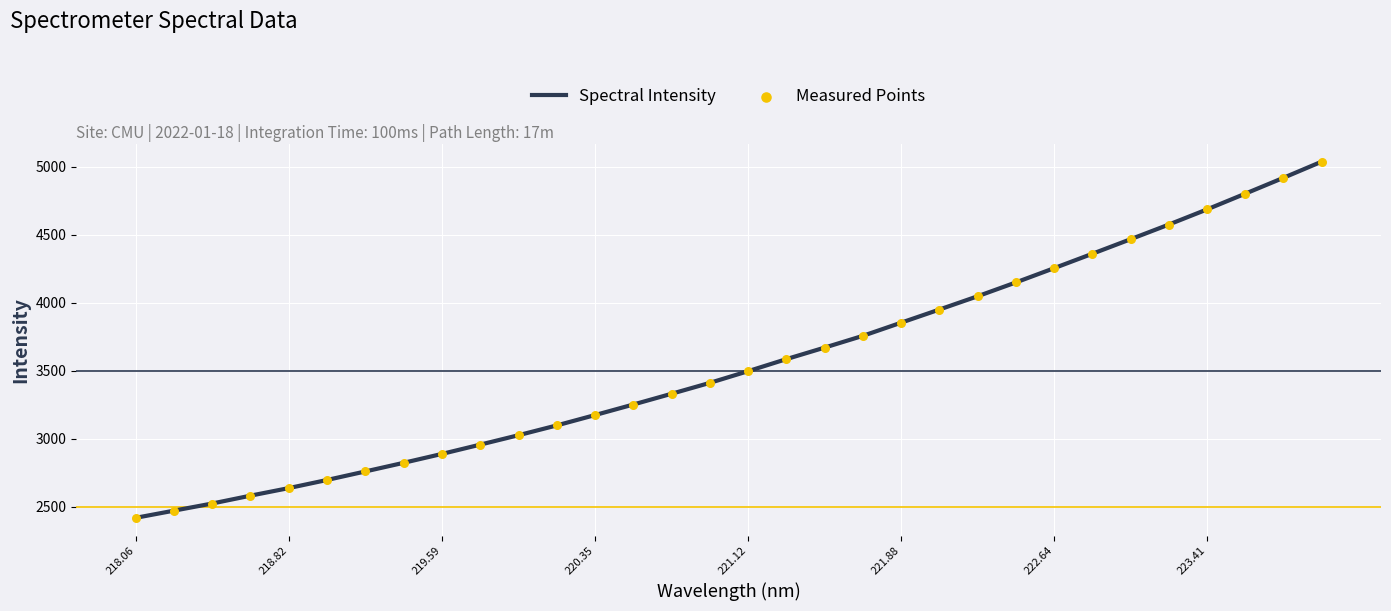

What is the greatest value displayed?

5037.7